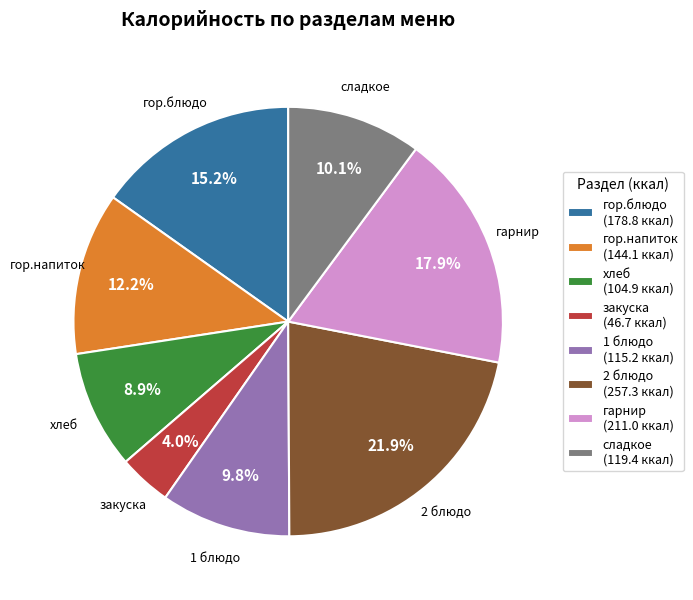

Count the number of slices in the pie.

8